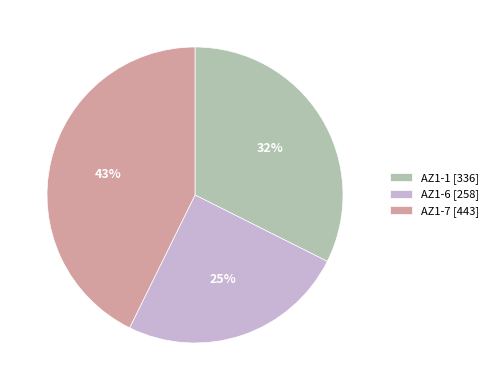

Count the number of slices in the pie.

3